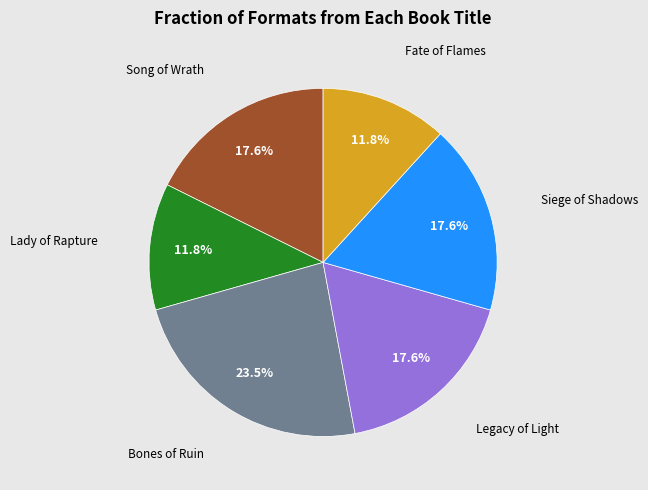

Is there a majority slice in this chart?

No